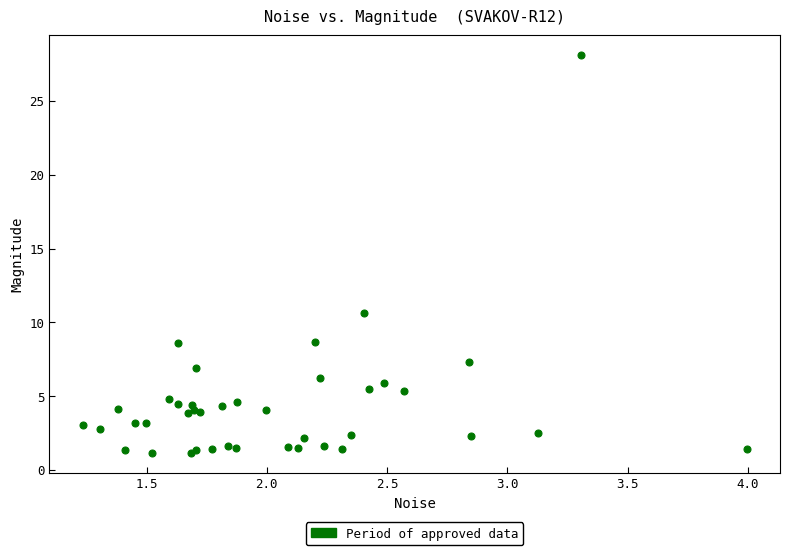

What Y value in the scatter plot is closest to 14?

10.7